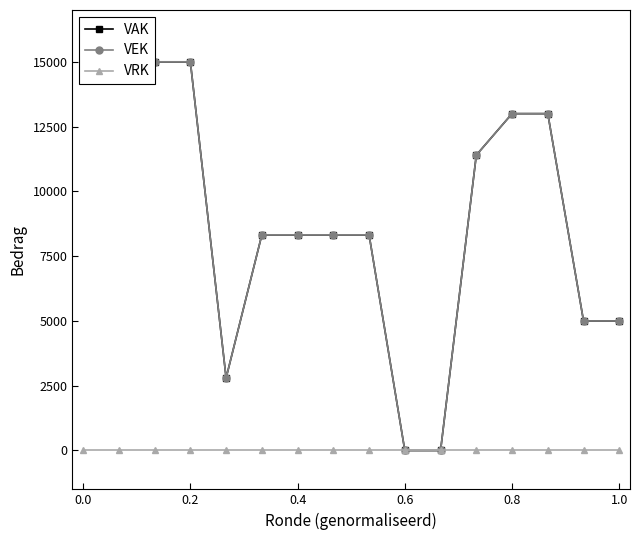

True or false: VRK has more than 0 interior local peaks.

False